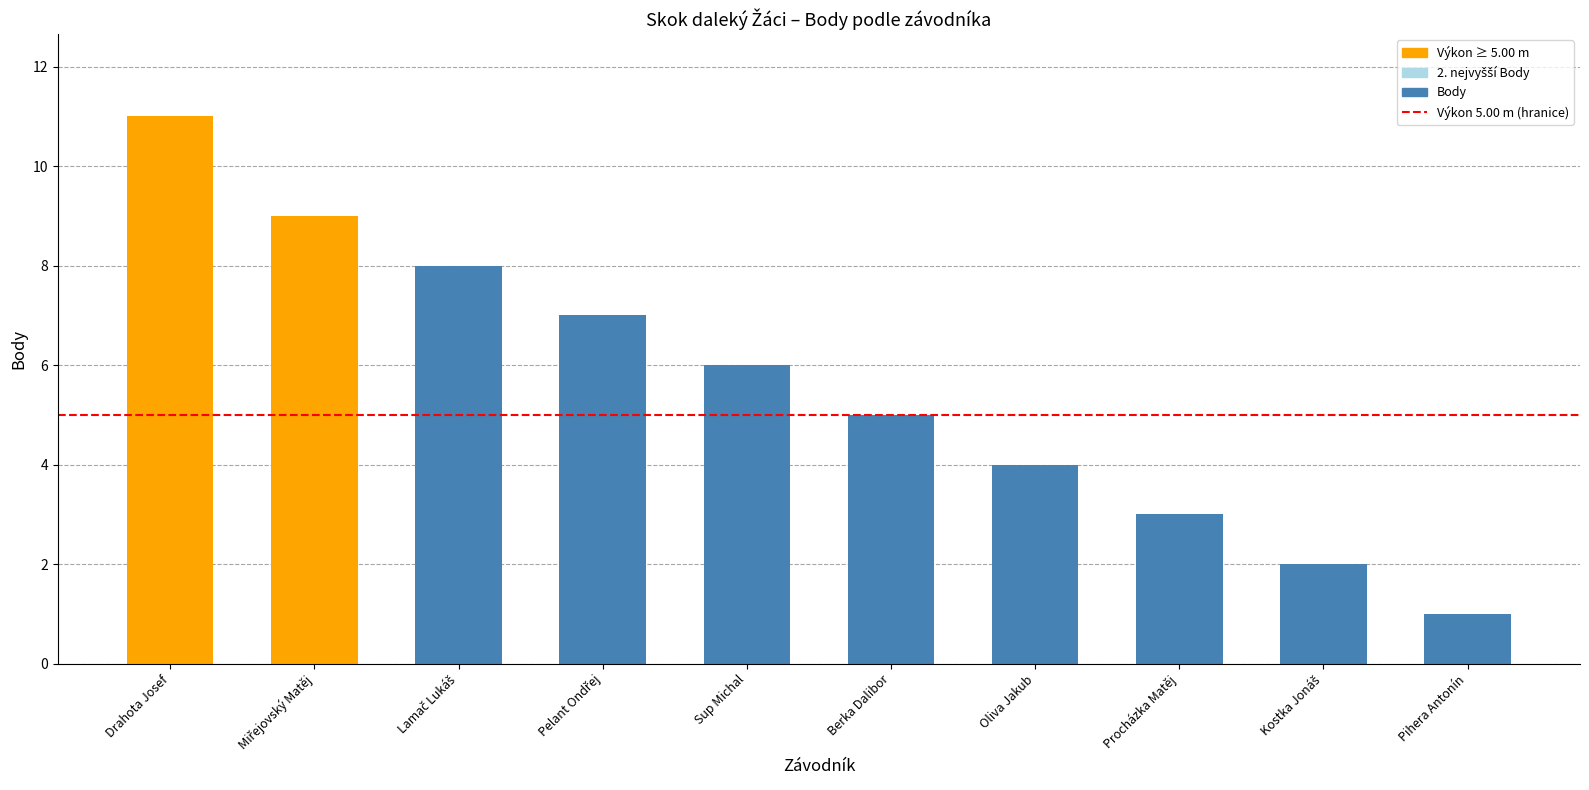

What is the difference between the values at Berka Dalibor and Sup Michal?

1